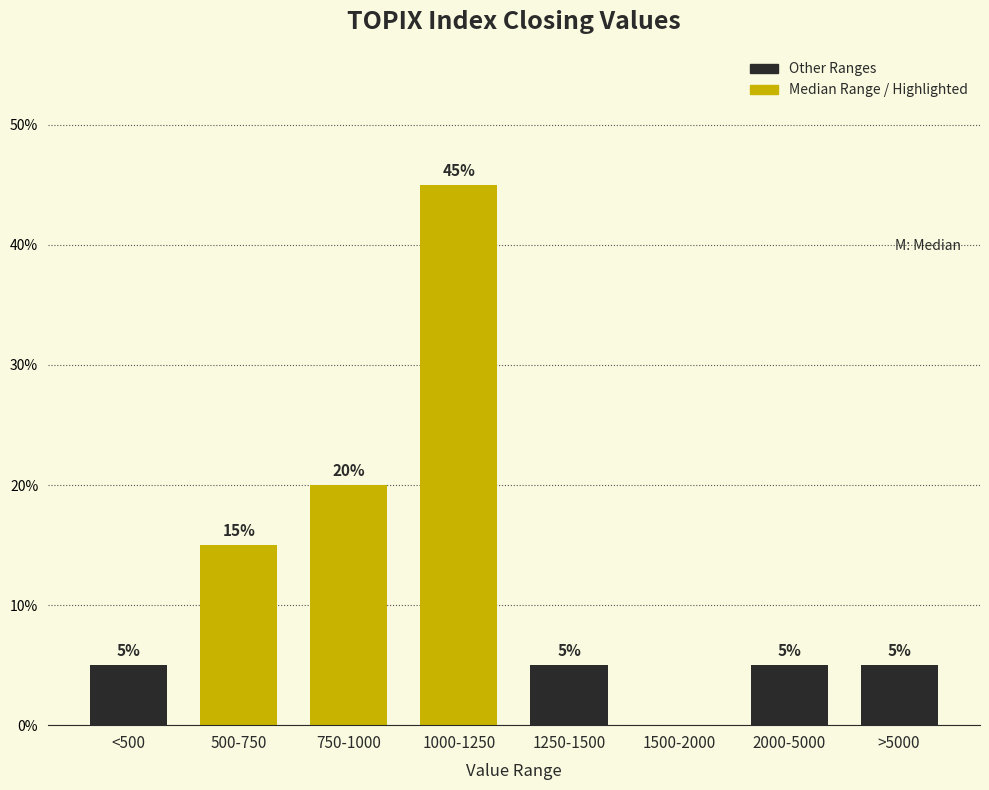

Reading left to right, what are all the values shown in this chart?

<500=5	500-750=15	750-1000=20	1000-1250=45	1250-1500=5	1500-2000=0	2000-5000=5	>5000=5